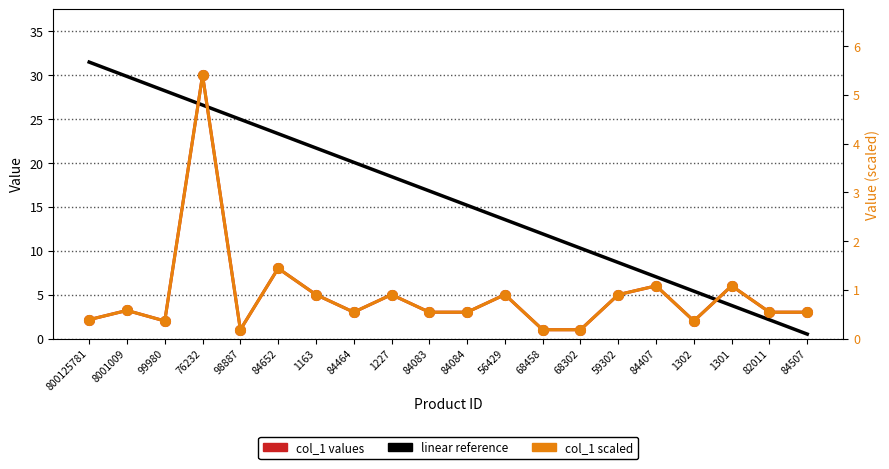

What are all the series names shown in the legend?

col_1 values, linear reference, col_1 scaled